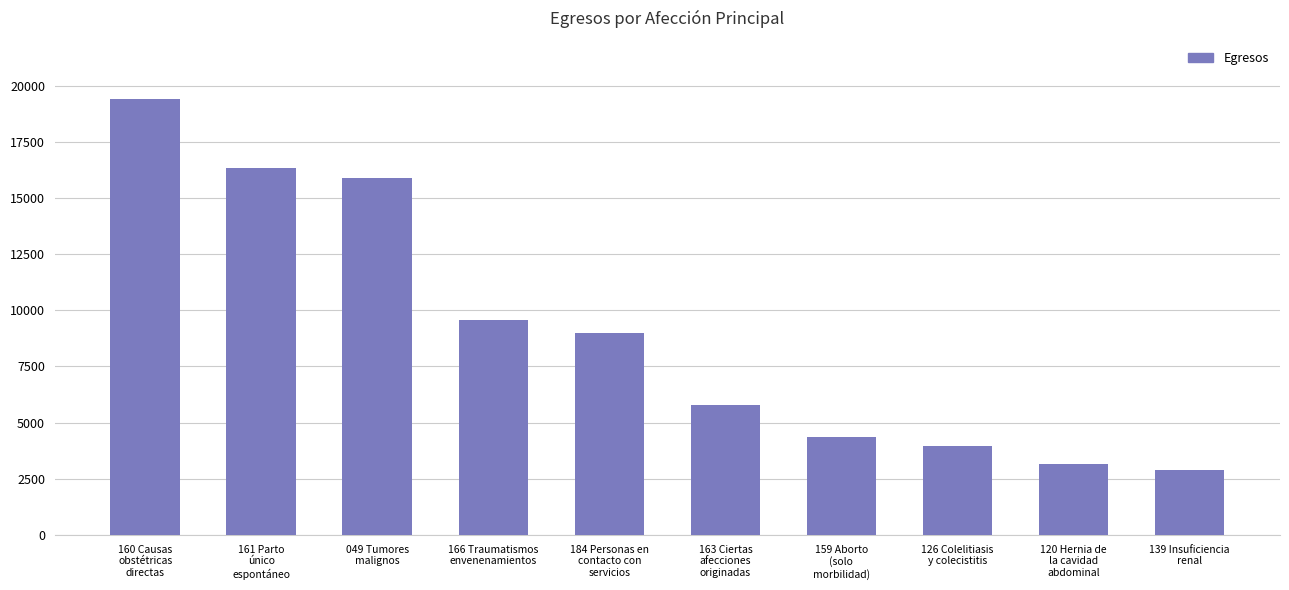

Reading left to right, extract all data points from this chart.

19390	16317	15881	9590	8992	5766	4340	3958	3173	2874